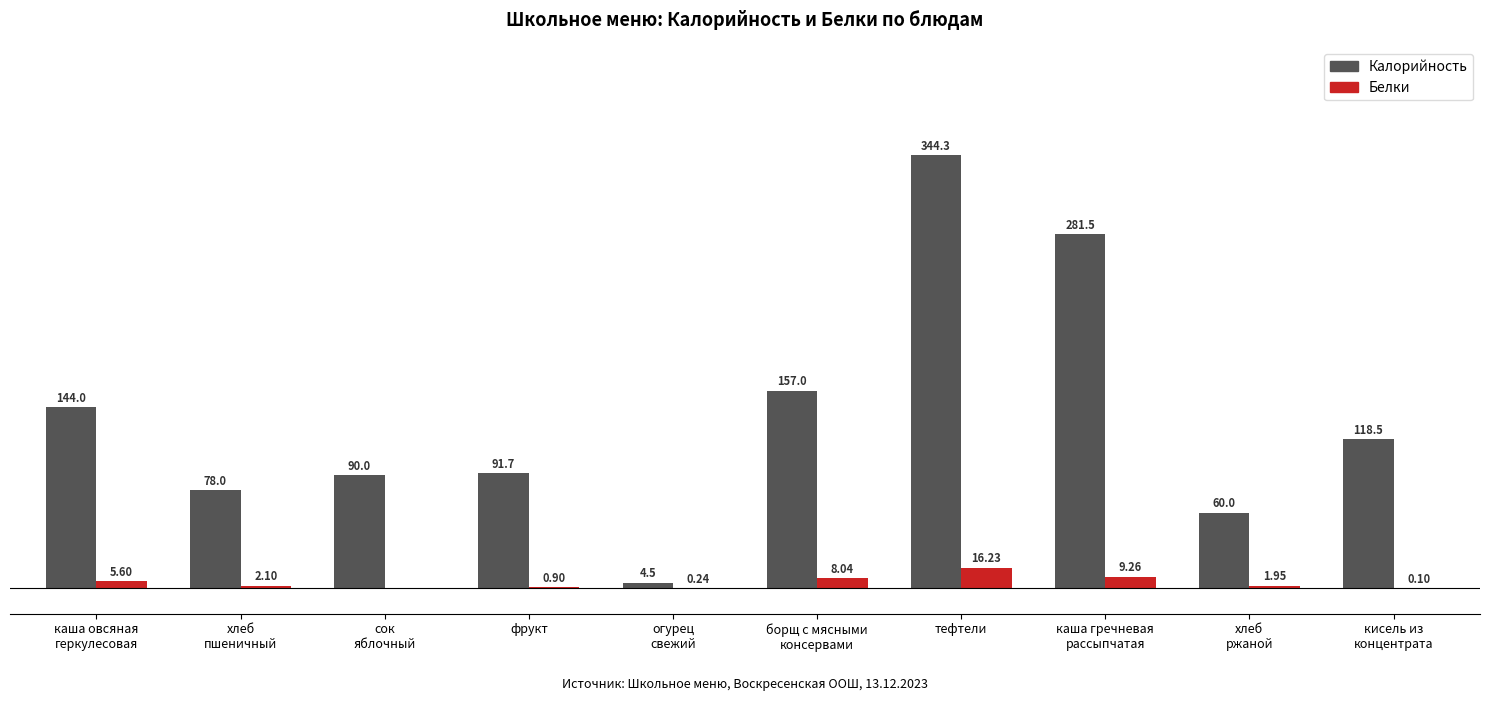

At which category does the chart reach its peak across all series?

тефтели